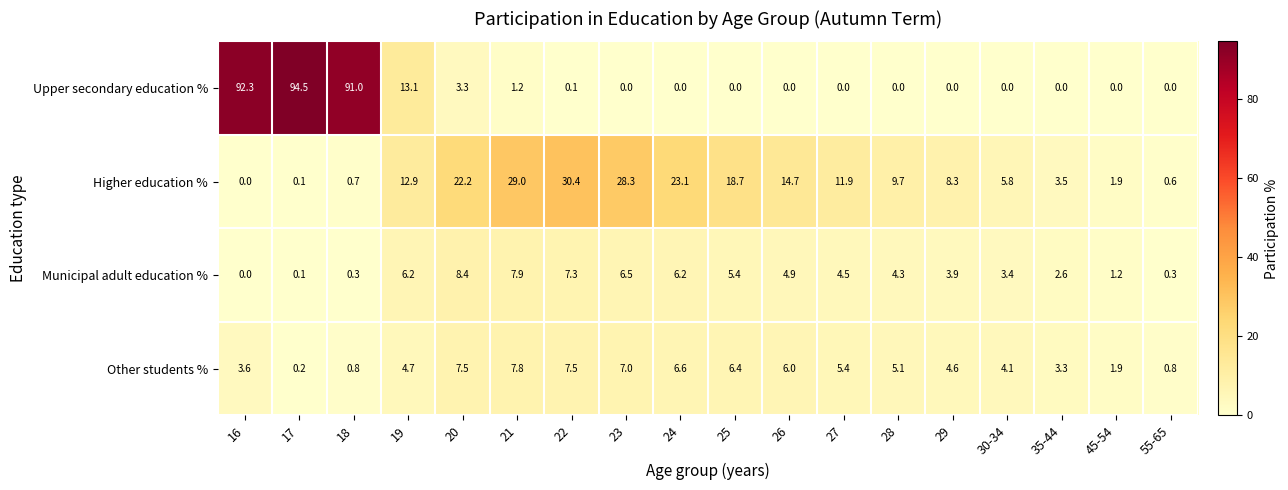

What is the total value across all series at 20?

41.4